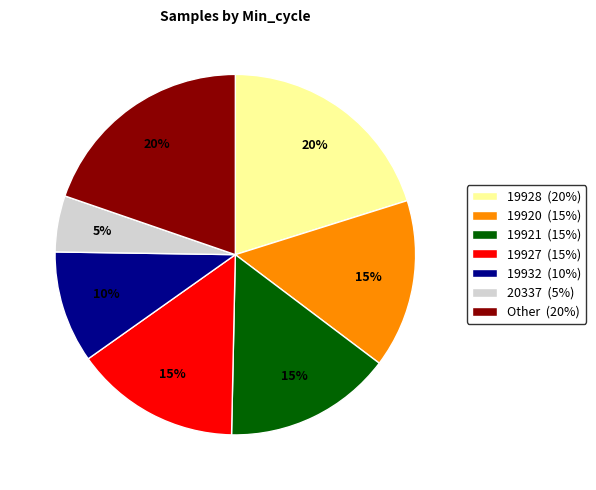

How many slices are in this pie chart?

7